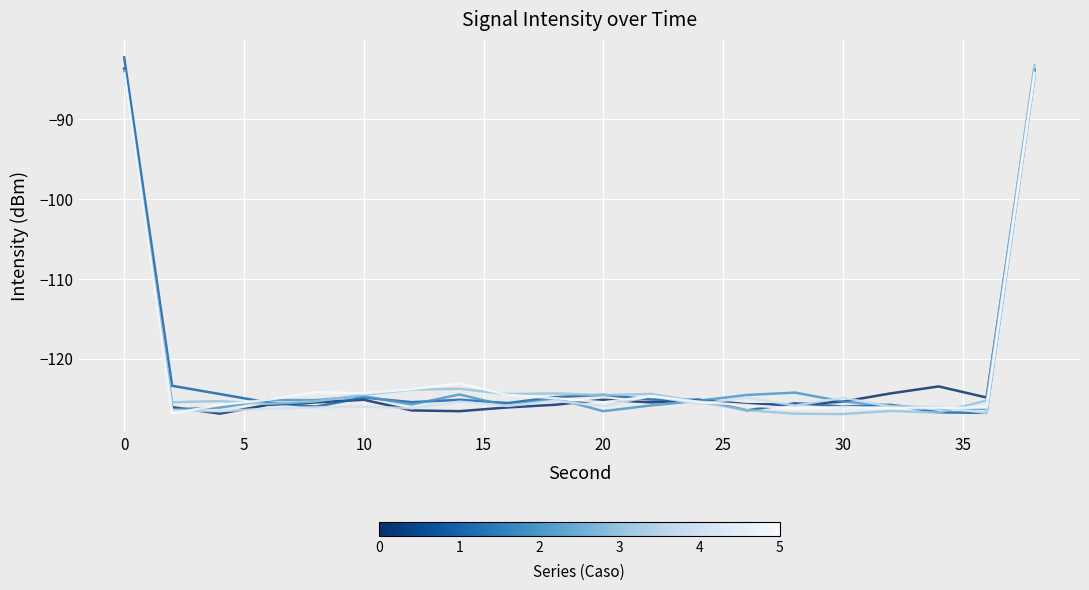

What is the maximum value shown in the chart?

-82.3